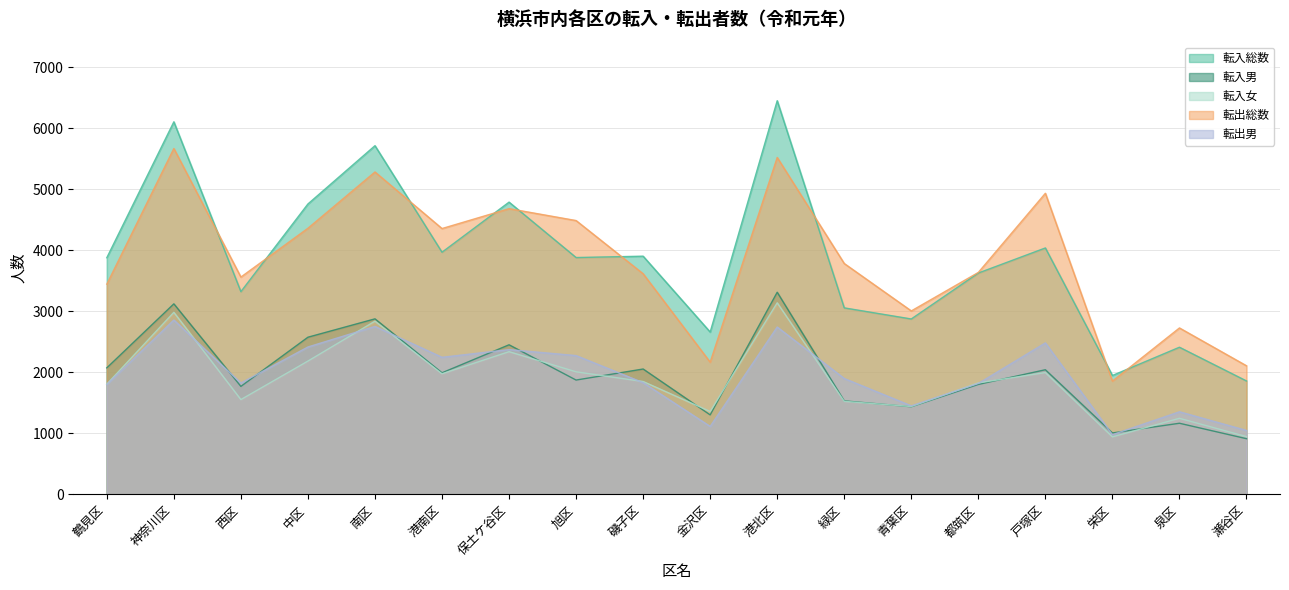

At which category does the chart reach its minimum across all series?

瀬谷区